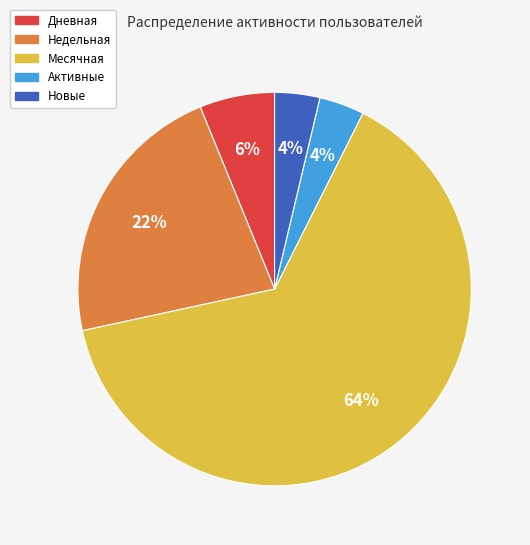

To the nearest percent, what is the difference between the largest and smallest slice percentages?

60%